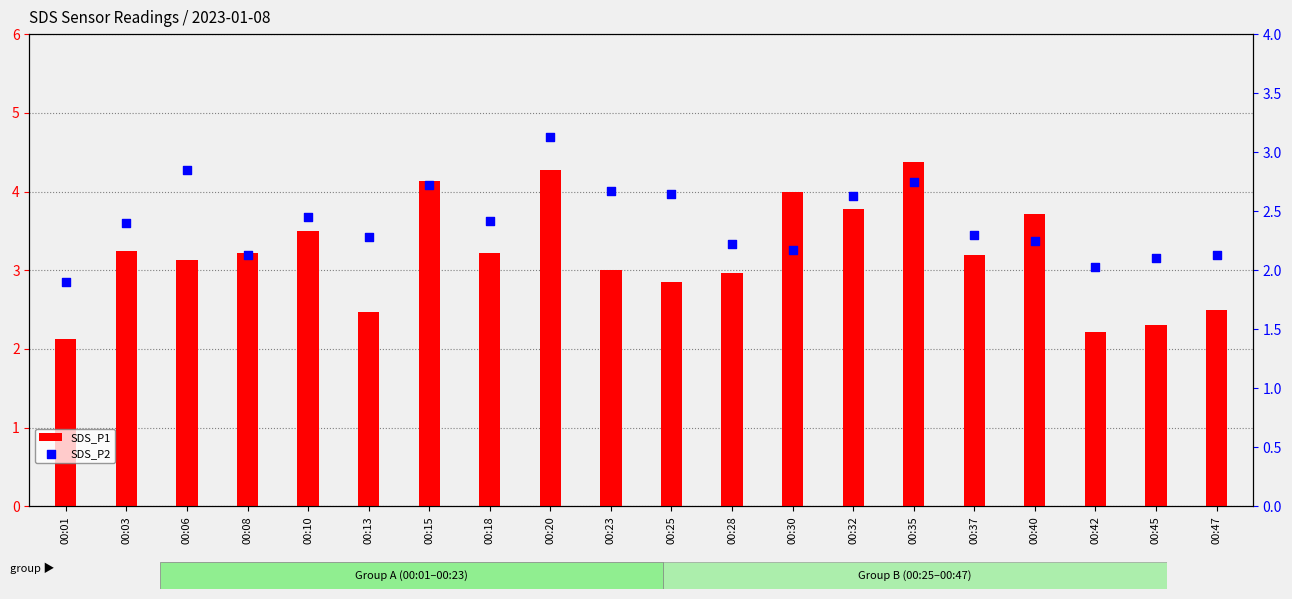

Which series reaches the maximum Y coordinate?

SDS_P1